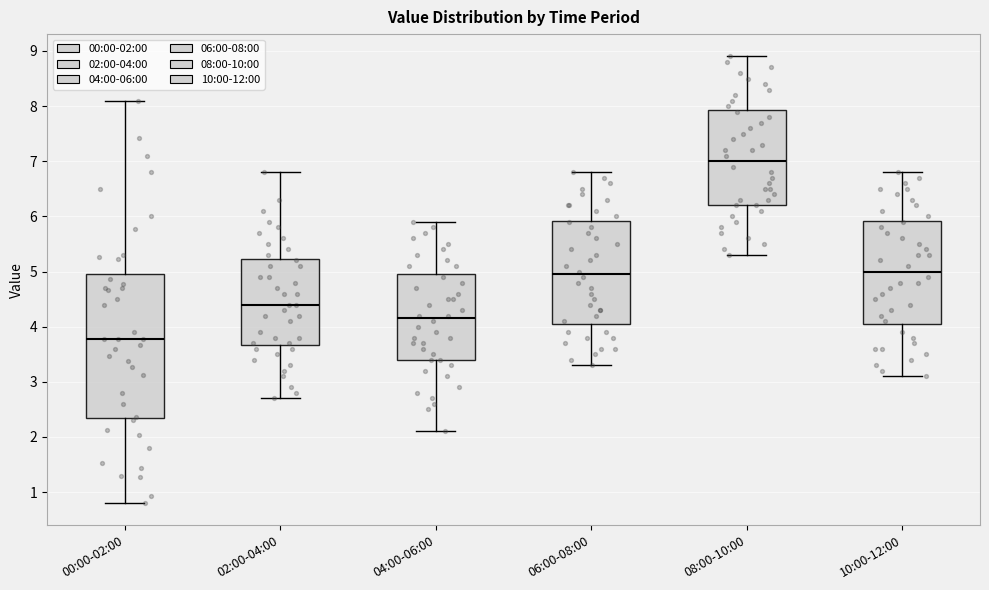

Which box's median line is the highest?

08:00-10:00